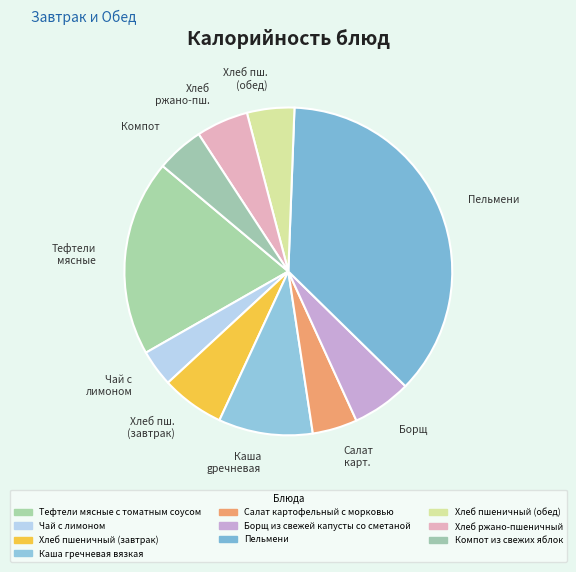

What is the ratio of the value at Хлеб пш. (обед) to the value at Борщ?

0.8